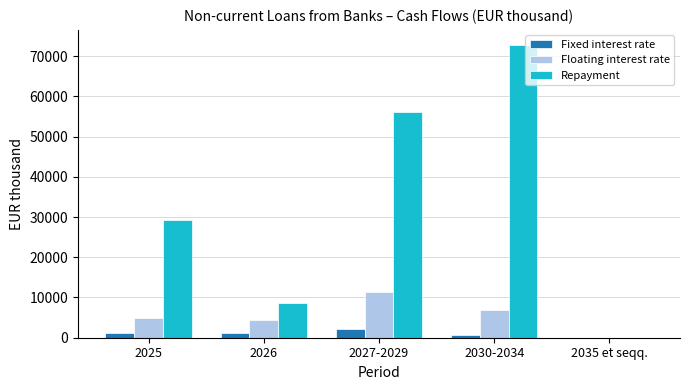

Read the Floating interest rate value at 2027-2029, to the nearest 50.

11500